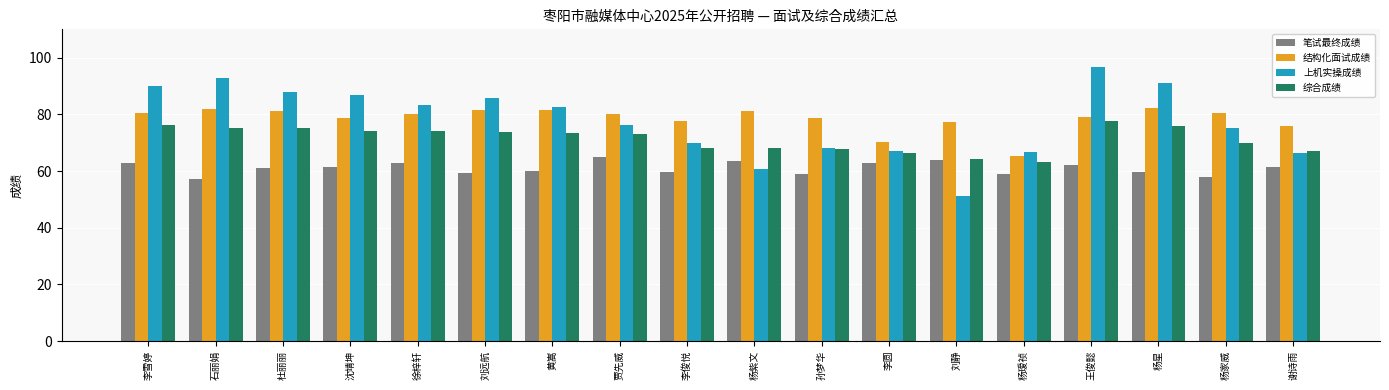

What is the label of the 17th bar from the left?

杨家威